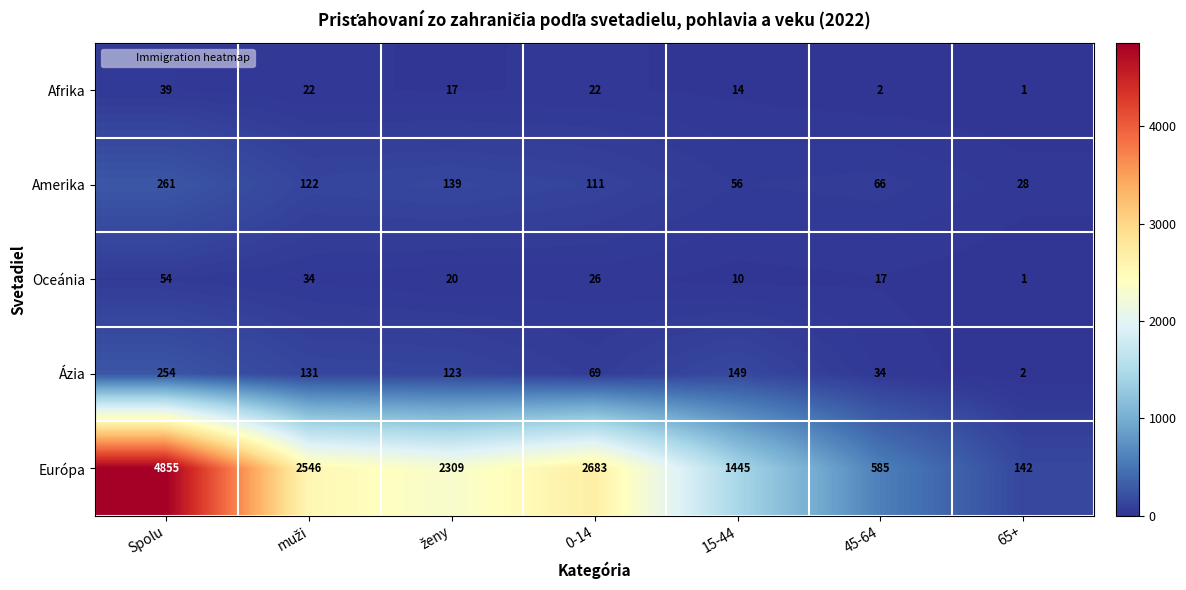

Which label corresponds to the largest value in the chart?

Spolu